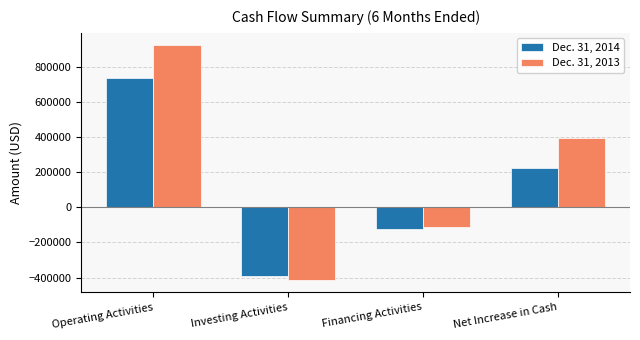

How many values in Dec. 31, 2014 are below zero?

2